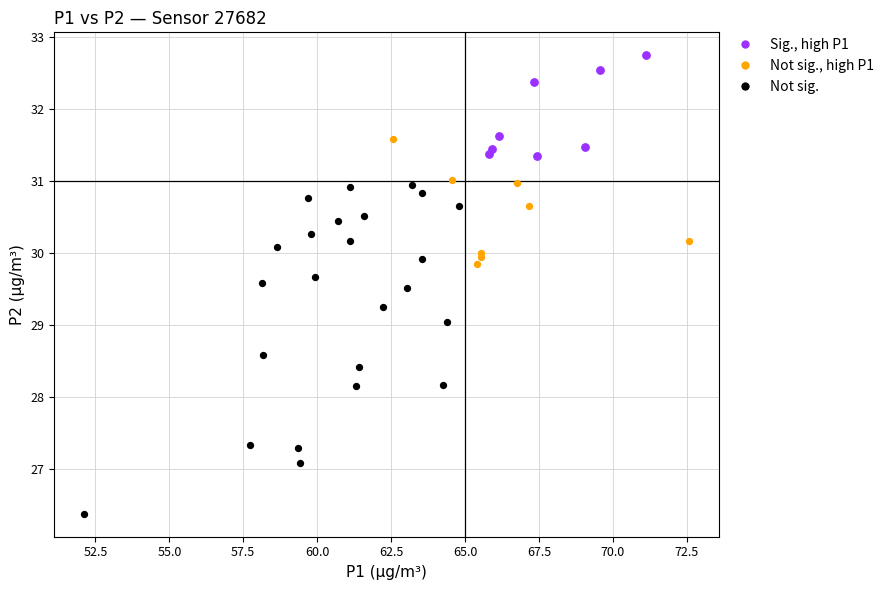

Which series has the largest Y range (max minus min)?

Not sig.